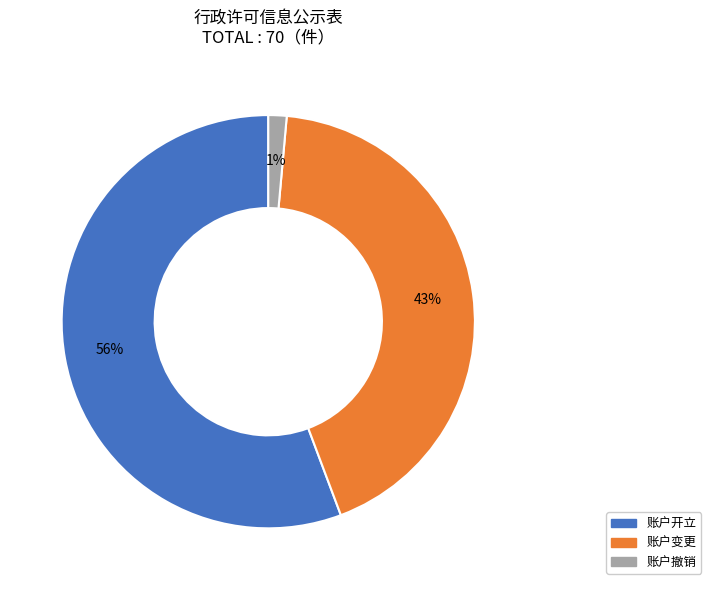

To the nearest percent, what is the average slice percentage?

33%